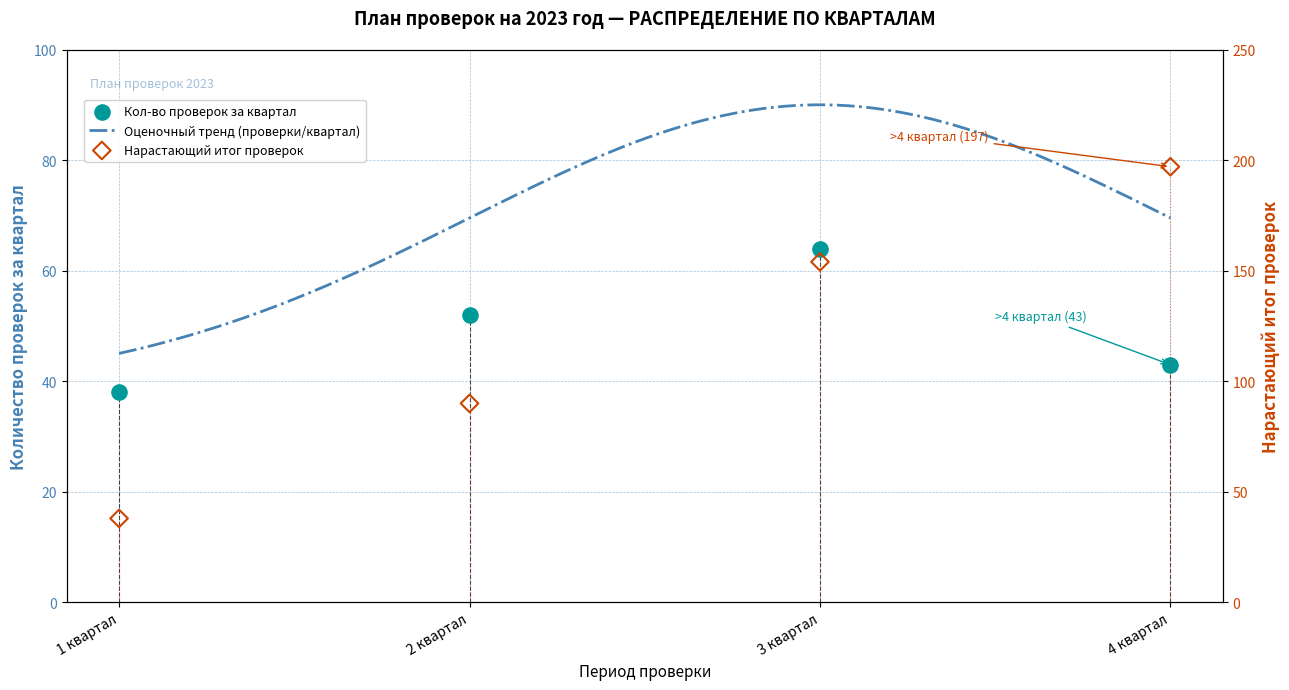

What is the change in value from 1 квартал to 4 квартал?

+159